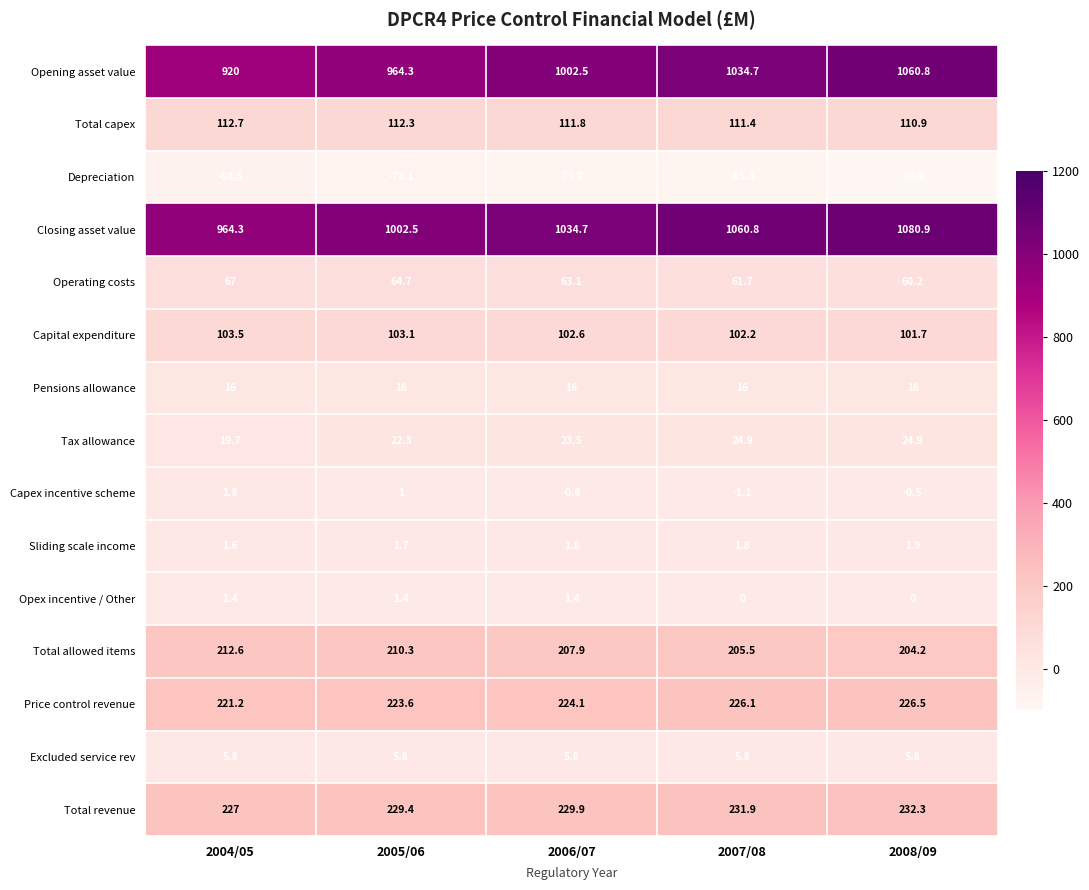

Which series has the largest total across all categories?

Closing asset value